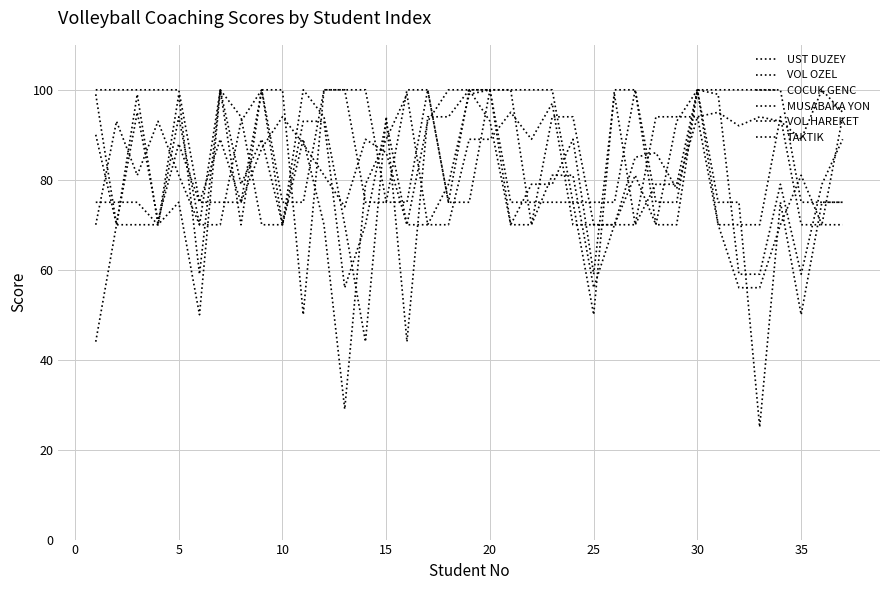

Does the chart have visible grid lines?

Yes